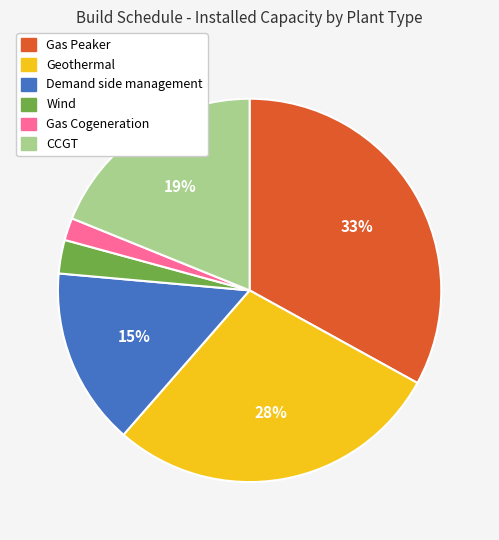

True or false: CCGT accounts for 11% of the total.

False